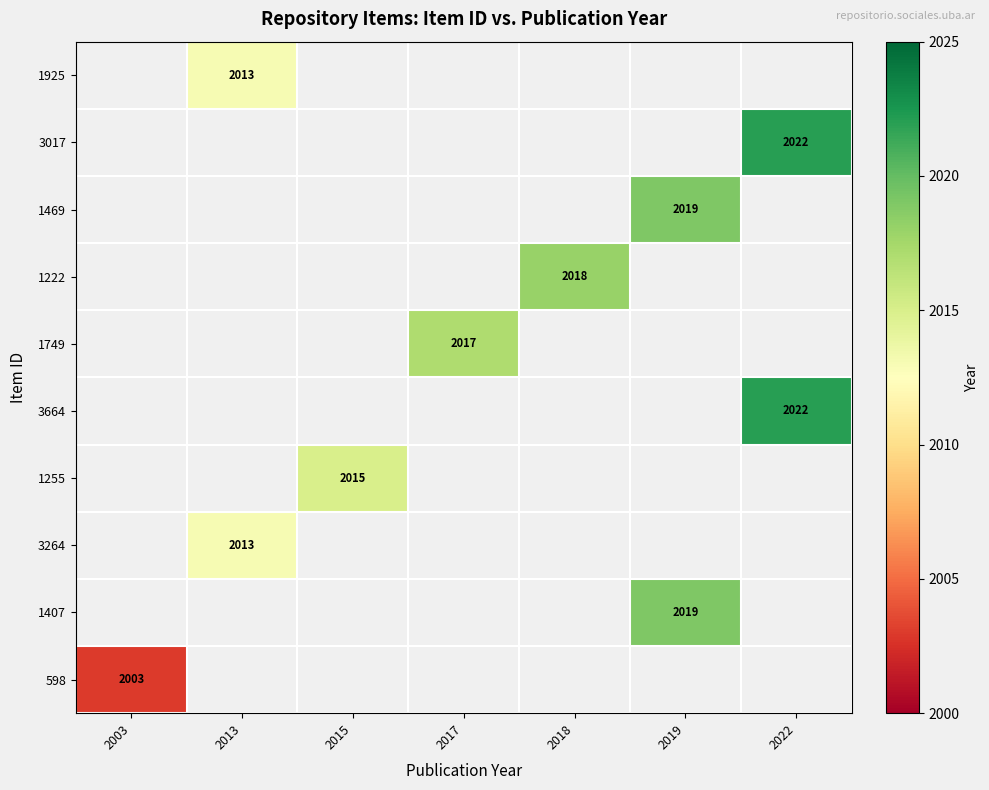

True or false: 3264 has a value of 2990 at 2013.

False